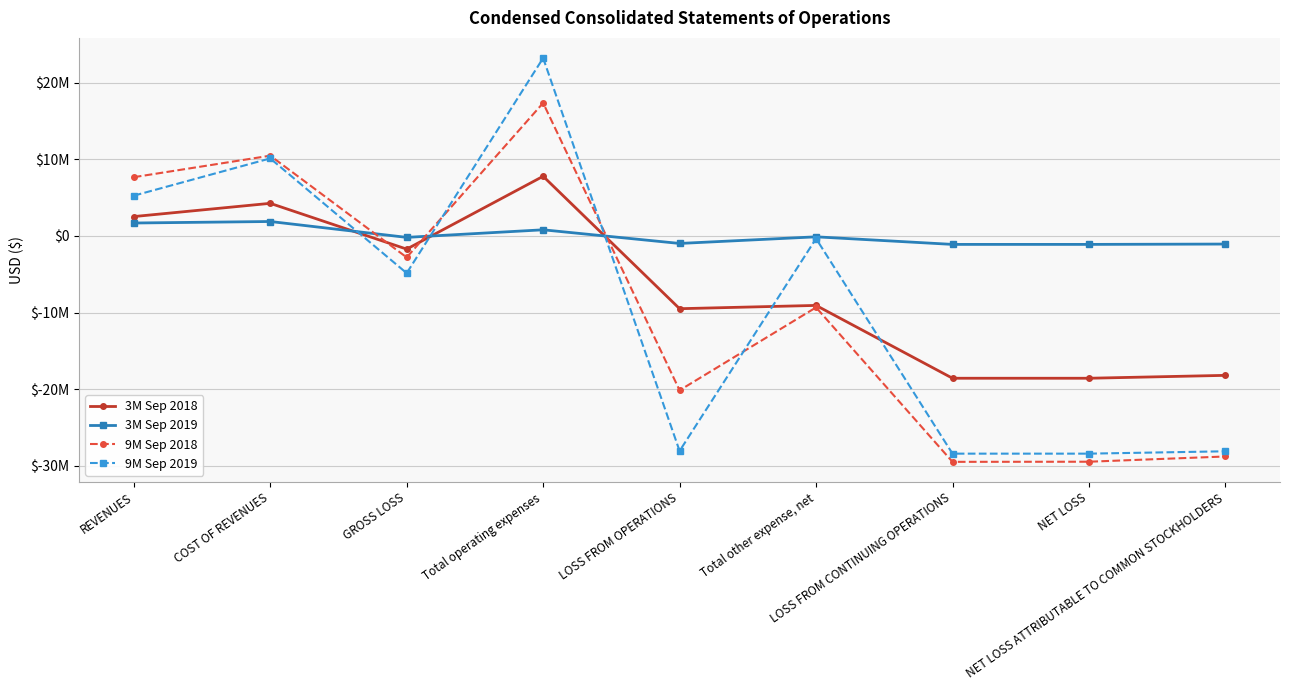

What are all the series names shown in the legend?

3M Sep 2018, 3M Sep 2019, 9M Sep 2018, 9M Sep 2019